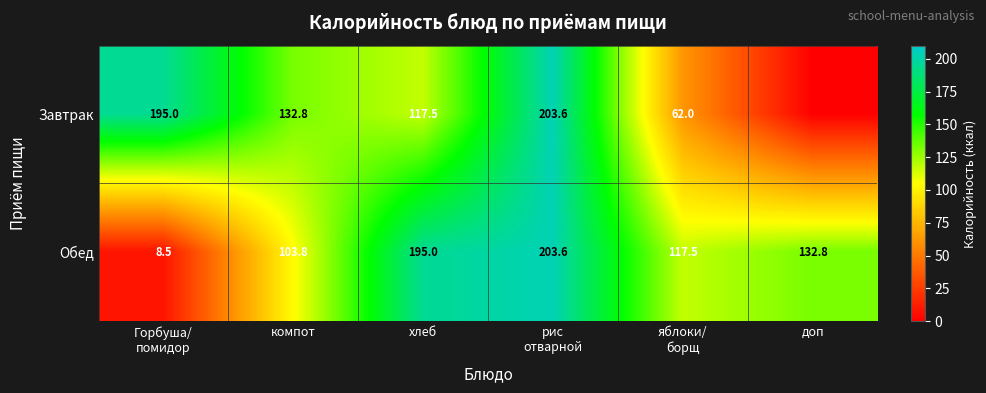

What is the total value across all series at хлеб?

312.5